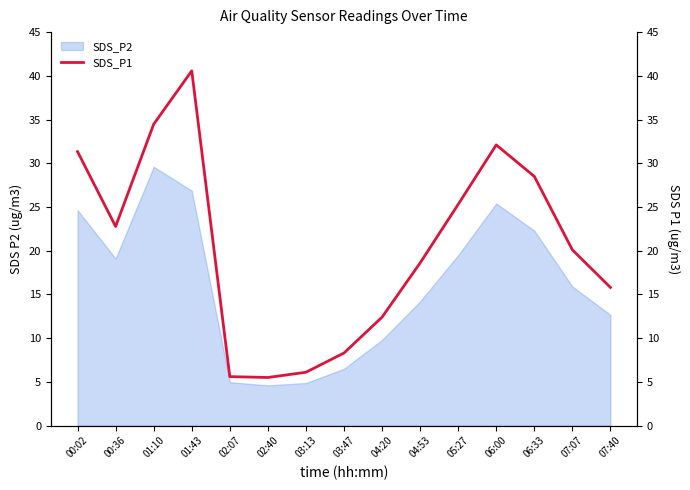

Which label corresponds to the largest value in the chart?

01:43